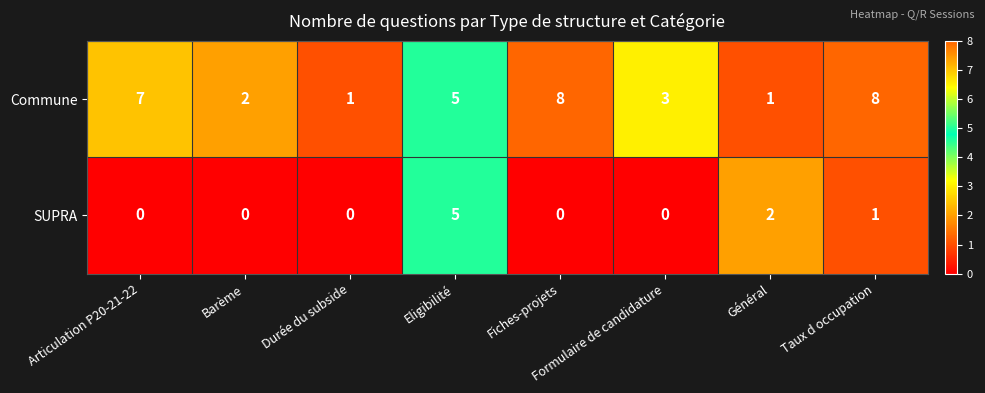

How many series are shown in this chart?

2